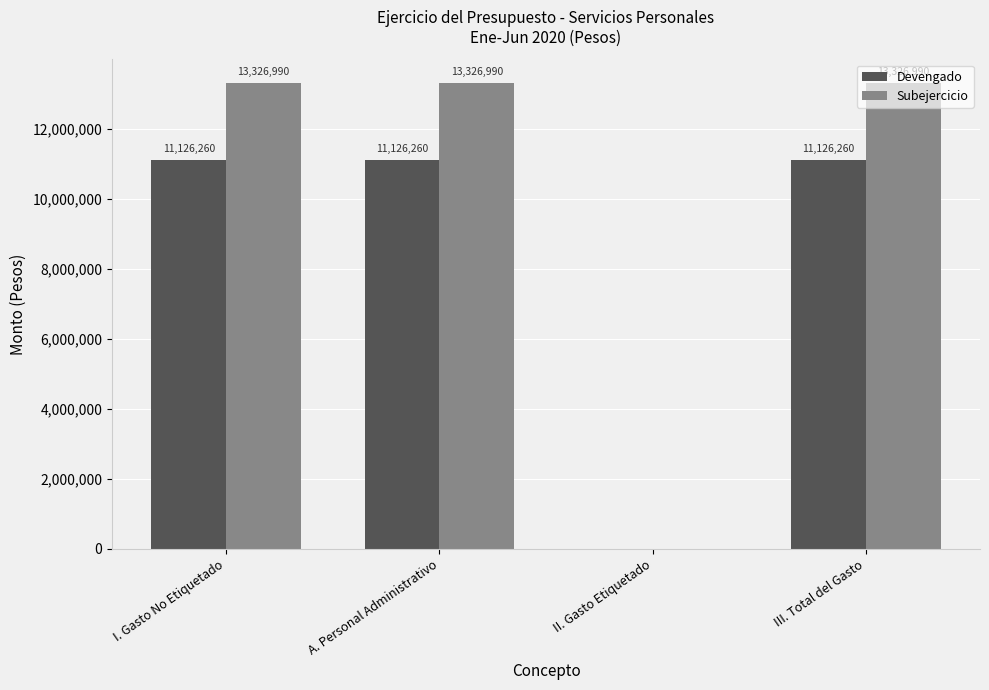

What value does the Devengado series have at III. Total del Gasto?

11126259.8